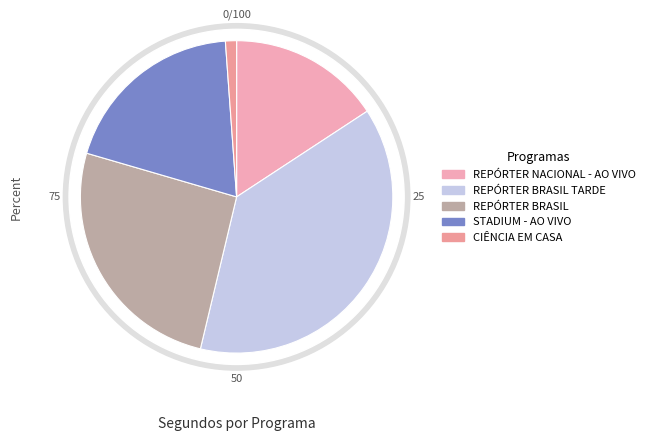

Rank the categories by value from lowest to highest.

CIÊNCIA EM CASA, REPÓRTER NACIONAL - AO VIVO, STADIUM - AO VIVO, REPÓRTER BRASIL, REPÓRTER BRASIL TARDE